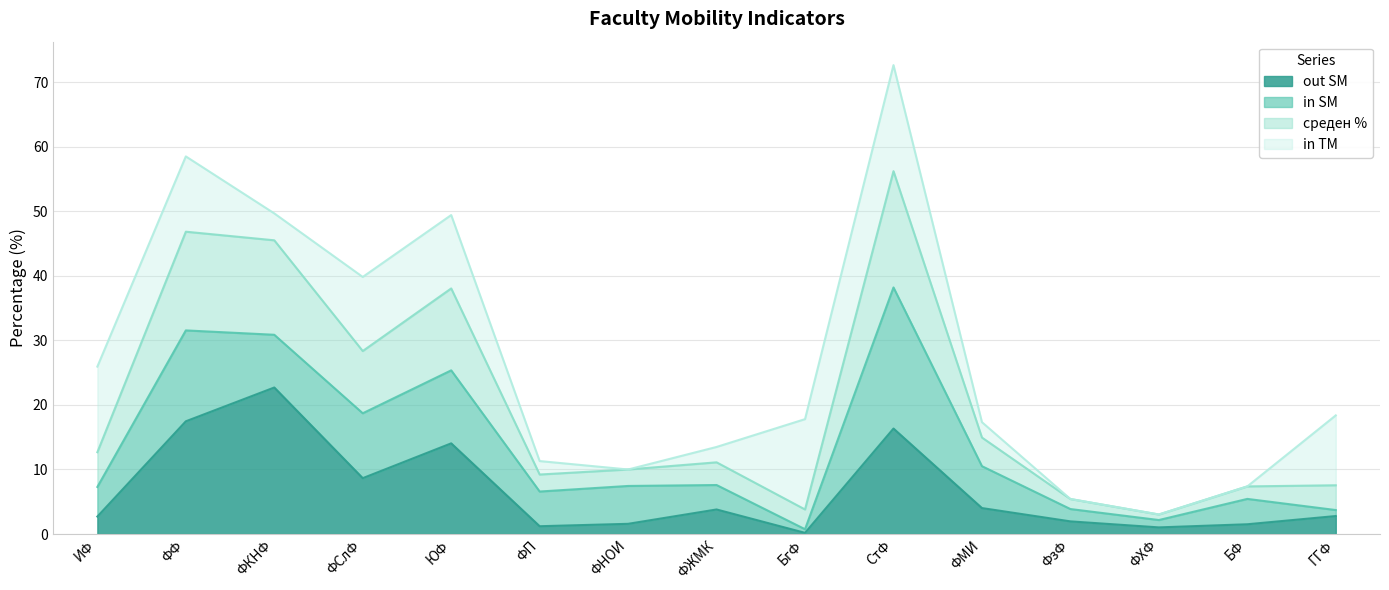

Does the chart have visible grid lines?

Yes